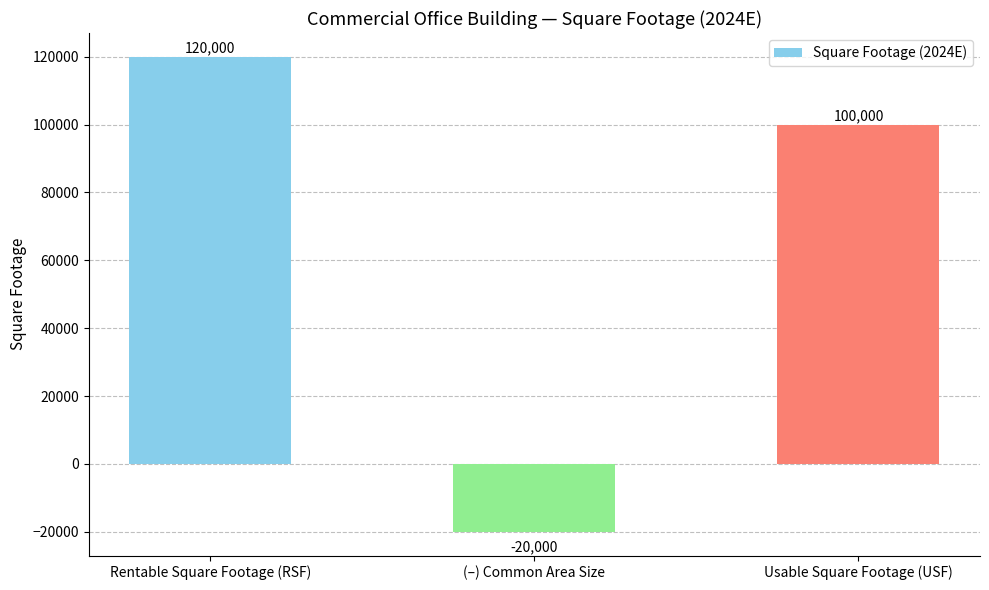

Rank the categories by value from highest to lowest.

Rentable Square Footage (RSF), Usable Square Footage (USF), (–) Common Area Size